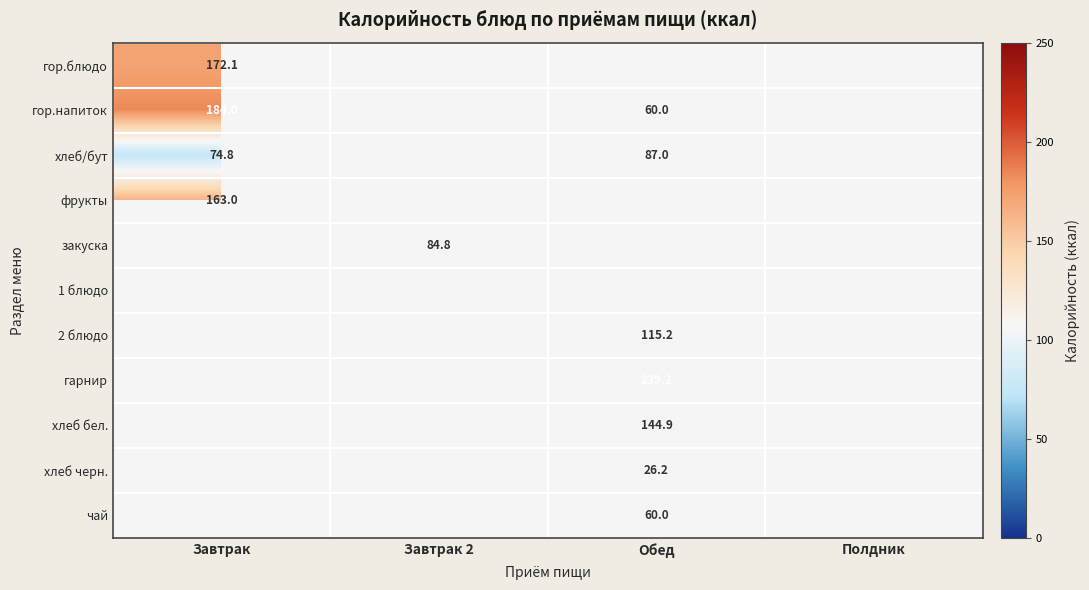

The гор.напиток series shows 184.0 at Завтрак. True or false?

True